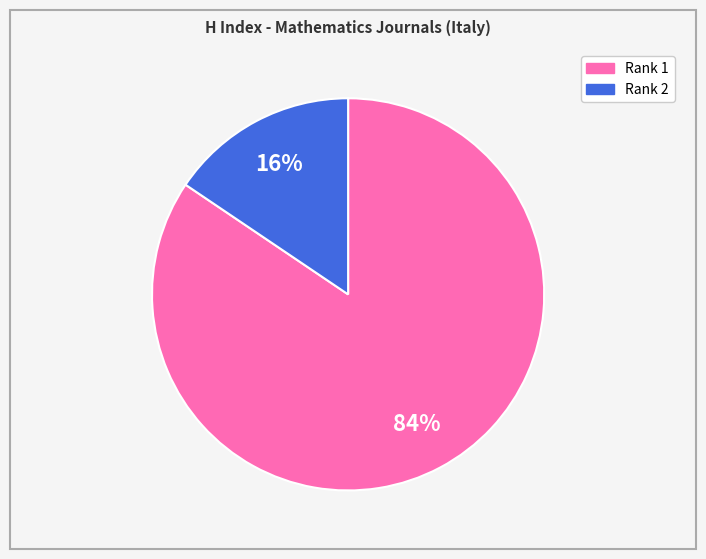

True or false: Rank 2 accounts for 10% of the total.

False